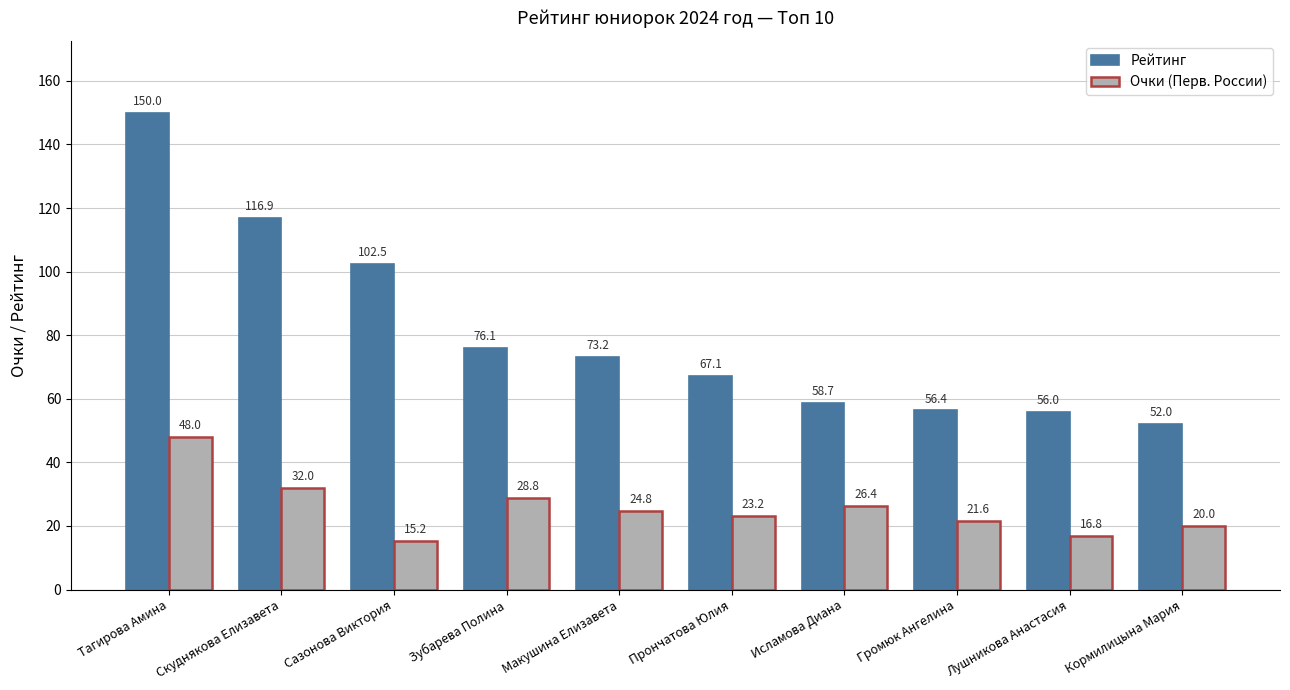

Which category has the lowest value across all series?

Сазонова Виктория